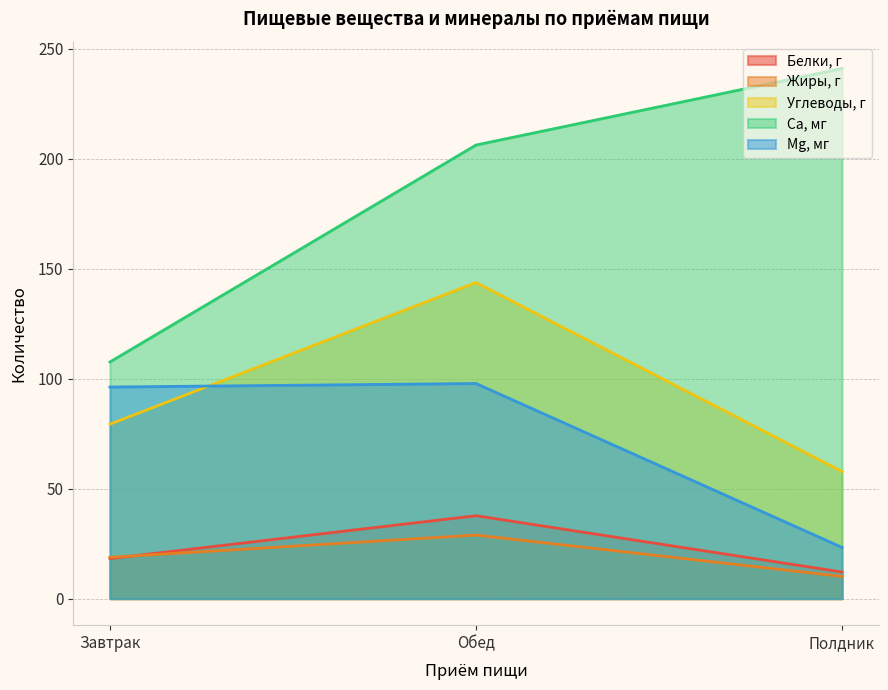

What is the label of the 3rd point from the left?

Полдник